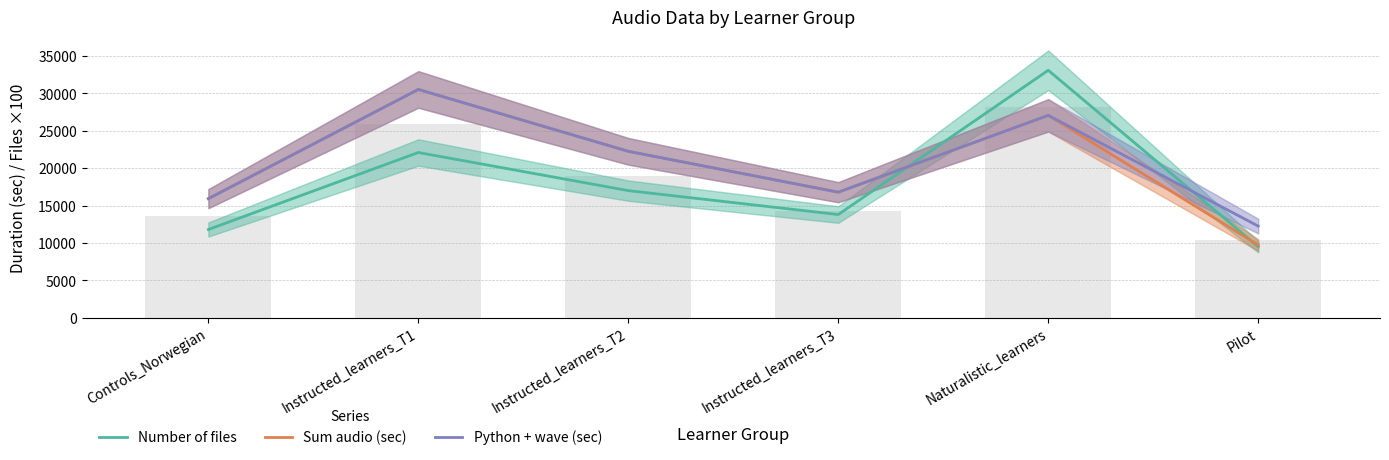

Which has a higher value, Instructed_learners_T1 or Pilot?

Instructed_learners_T1